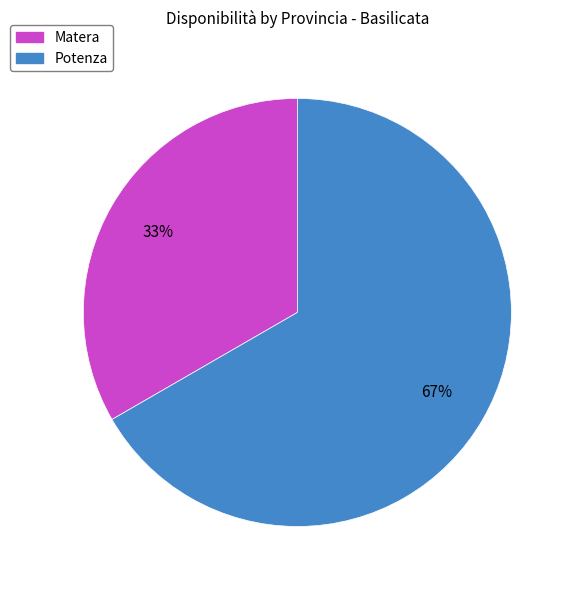

The Matera slice represents 33% of the pie. True or false?

True